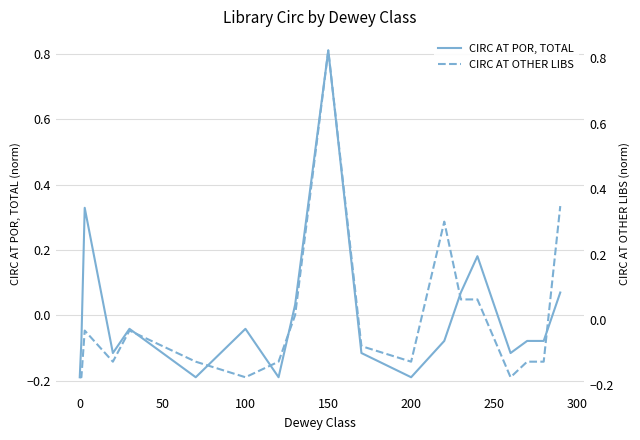

How many values in the CIRC AT POR, TOTAL series are below 0?

13